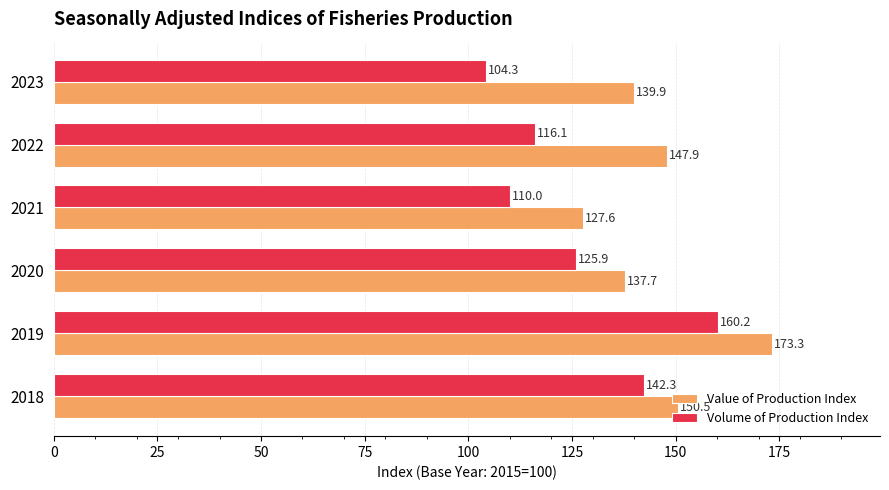

At which category is the sum across all series the highest?

2019